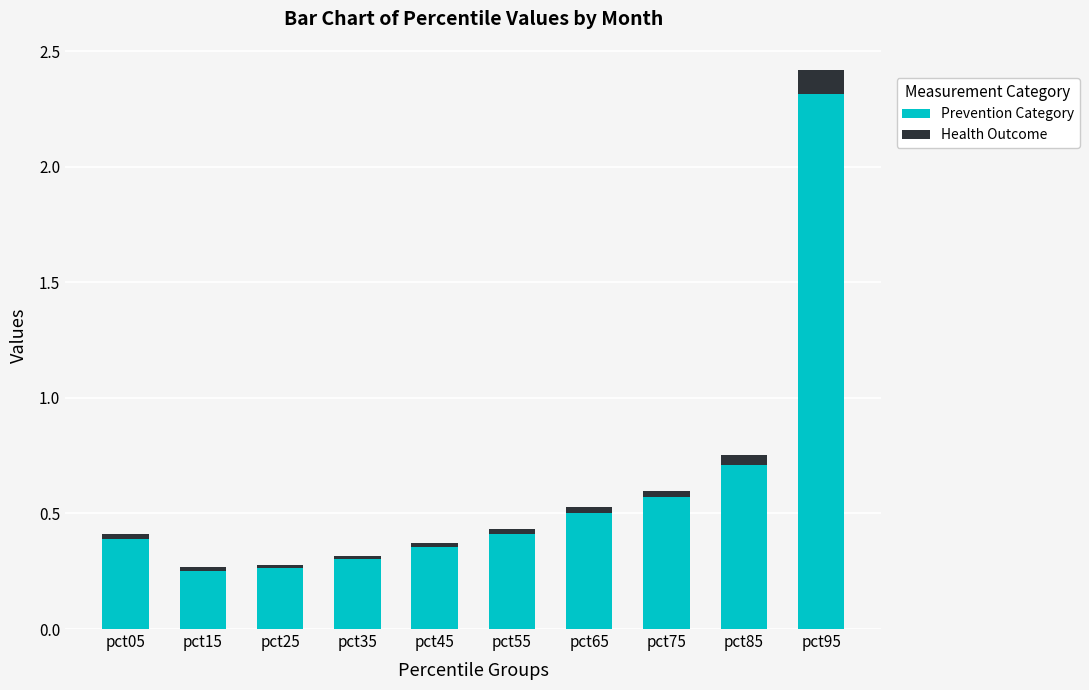

The Prevention Category series shows 0.4 at pct55. True or false?

True